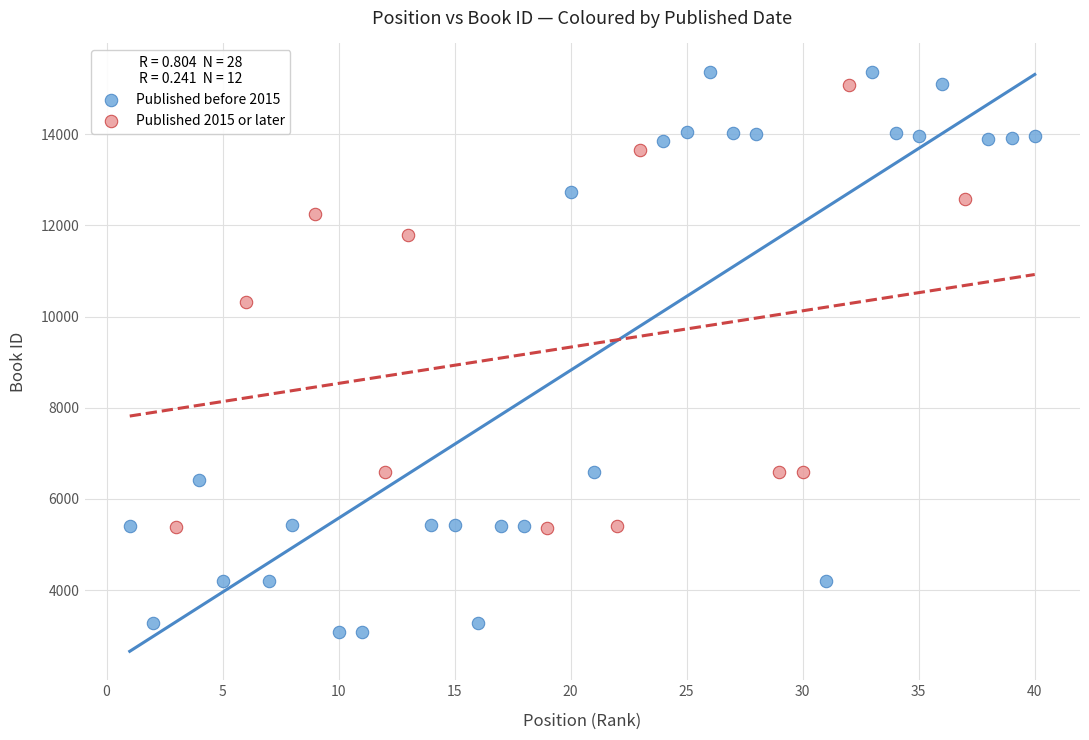

Which series has the widest spread of Y values?

Published before 2015